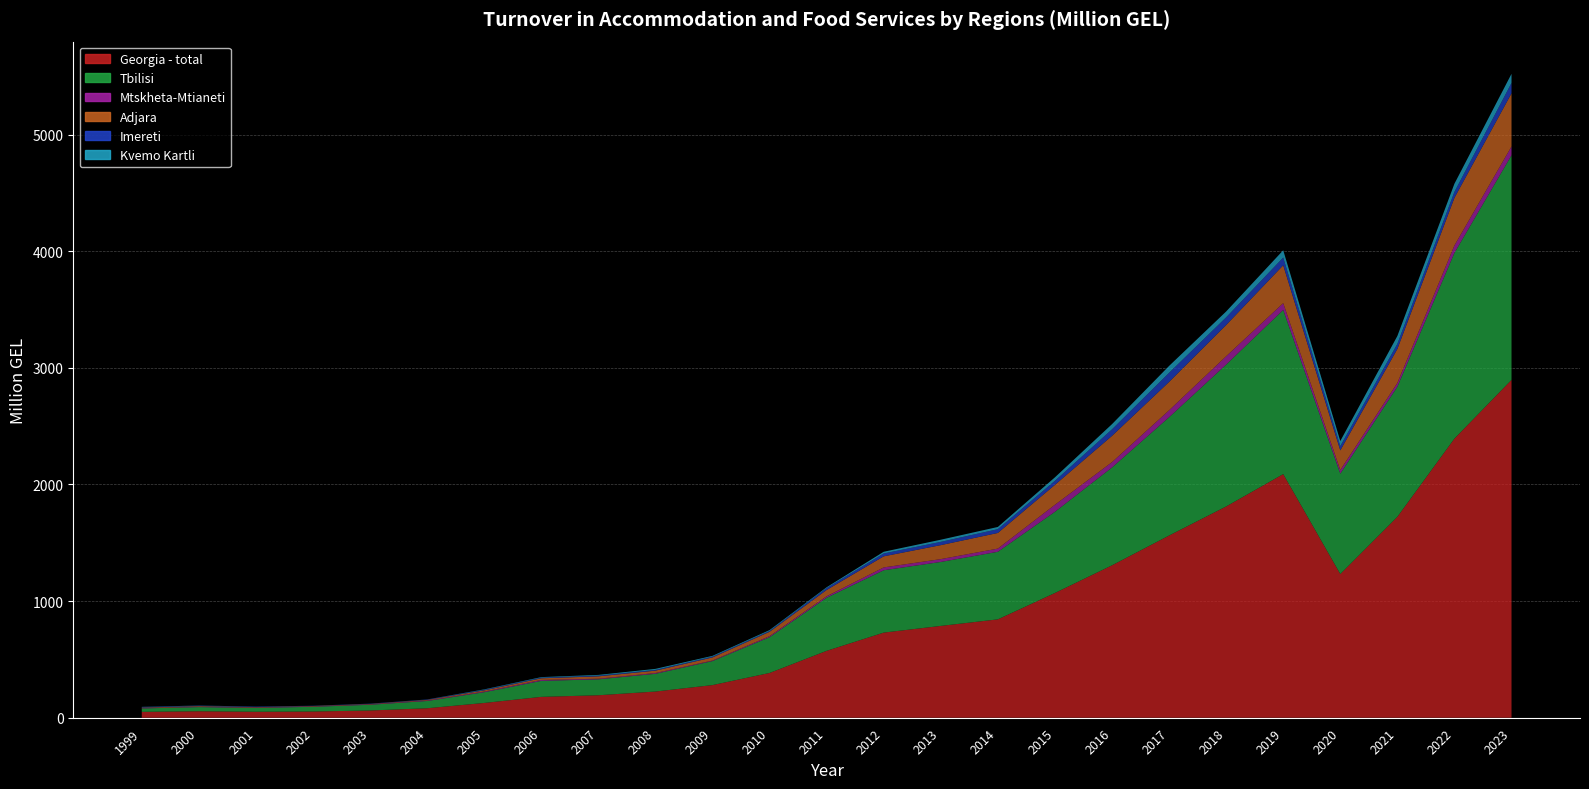

Reading left to right, extract all data points from this chart.

Georgia - total: 1999=50.5	2000=55.6	2001=51.3	2002=53.4	2003=62.1	2004=81.3	2005=126.7	2006=179.0	2007=192.8	2008=224.6	2009=280.0	2010=383.9	2011=573.8	2012=730.0	2013=787.4	2014=843.6	2015=1069.8	2016=1307.0	2017=1562.3	2018=1811.7	2019=2089.1	2020=1232.4	2021=1722.9	2022=2393.7	2023=2896.9
Tbilisi: 1999=29.1	2000=35.6	2001=32.9	2002=40.5	2003=49.1	2004=62.2	2005=92.0	2006=137.1	2007=136.4	2008=151.9	2009=205.7	2010=306.7	2011=455.3	2012=534.6	2013=548.3	2014=579.3	2015=696.0	2016=838.8	2017=1014.2	2018=1216.3	2019=1407.3	2020=860.5	2021=1115.5	2022=1592.7	2023=1926.4
Mtskheta-Mtianeti: 1999=2.5	2000=2.9	2001=3.5	2002=3.1	2003=3.3	2004=4.5	2005=5.8	2006=7.9	2007=5.4	2008=6.8	2009=4.9	2010=8.6	2011=12.3	2012=24.3	2013=24.4	2014=27.4	2015=60.2	2016=45.8	2017=59.6	2018=71.6	2019=58.6	2020=30.6	2021=32.4	2022=63.3	2023=75.3
Adjara: 1999=4.8	2000=5.6	2001=3.3	2002=3.5	2003=3.3	2004=5.1	2005=10.2	2006=14.2	2007=20.2	2008=20.5	2009=26.5	2010=37.7	2011=54.2	2012=95.0	2013=119.9	2014=134.1	2015=170.9	2016=225.3	2017=243.1	2018=267.6	2019=324.9	2020=168.9	2021=291.5	2022=408.4	2023=455.5
Imereti: 1999=4.5	2000=3.8	2001=4.0	2002=2.1	2003=2.5	2004=3.2	2005=4.9	2006=5.5	2007=6.3	2008=6.3	2009=7.0	2010=7.3	2011=16.4	2012=24.6	2013=28.1	2014=32.4	2015=34.7	2016=55.9	2017=78.1	2018=65.9	2019=66.0	2020=36.3	2021=43.4	2022=50.9	2023=89.1
Kvemo Kartli: 1999=1.8	2000=1.2	2001=0.6	2002=0.3	2003=0.5	2004=0.5	2005=3.5	2006=4.6	2007=6.1	2008=8.9	2009=6.5	2010=7.3	2011=6.8	2012=14.7	2013=18.4	2014=19.0	2015=29.7	2016=44.6	2017=59.2	2018=50.2	2019=62.4	2020=43.9	2021=67.6	2022=70.0	2023=78.0